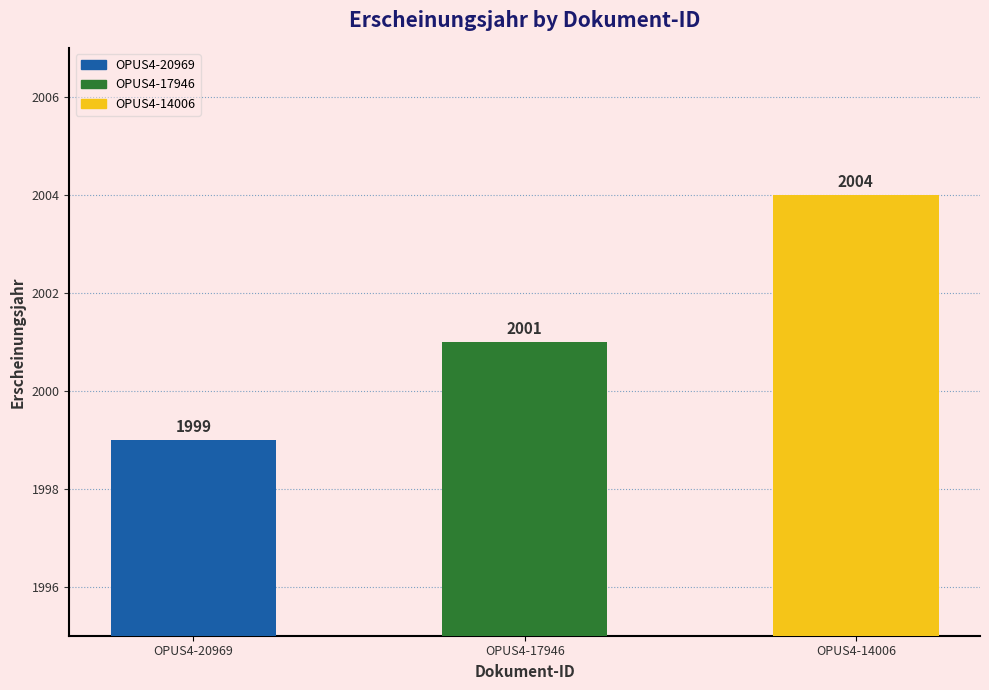

Reading left to right, what are all the values shown in this chart?

1999	2001	2004